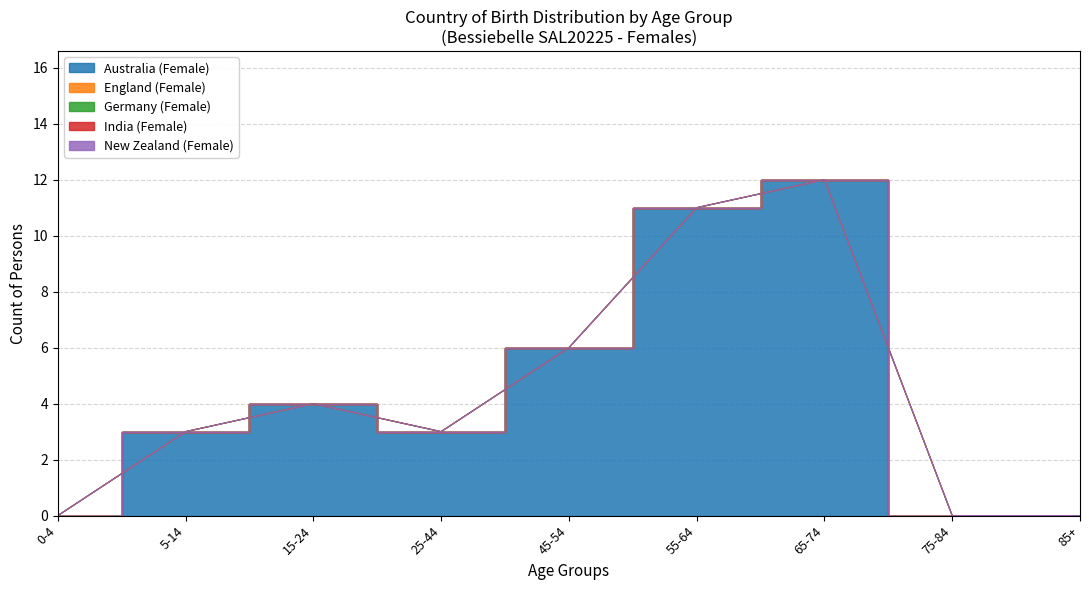

Reading right to left, extract all data points from this chart.

Australia (Female): 0	0	12	11	6	3	4	3	0
England (Female): 0	0	0	0	0	0	0	0	0
Germany (Female): 0	0	0	0	0	0	0	0	0
India (Female): 0	0	0	0	0	0	0	0	0
New Zealand (Female): 0	0	0	0	0	0	0	0	0